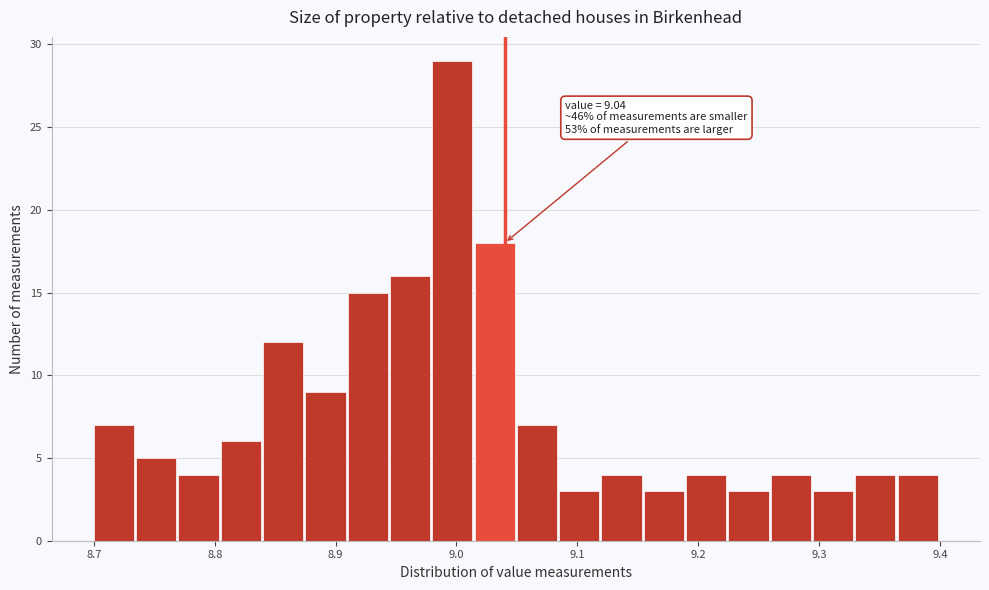

Read against the x-axis, roughly where is the centre of the tallest bar?

9.00